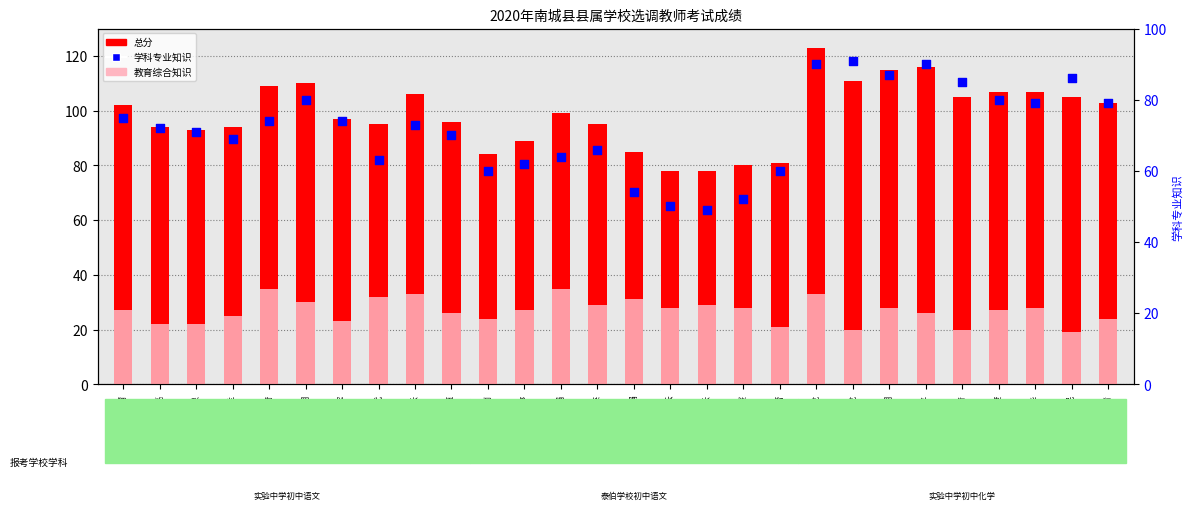

Which series has the largest Y range (max minus min)?

总分